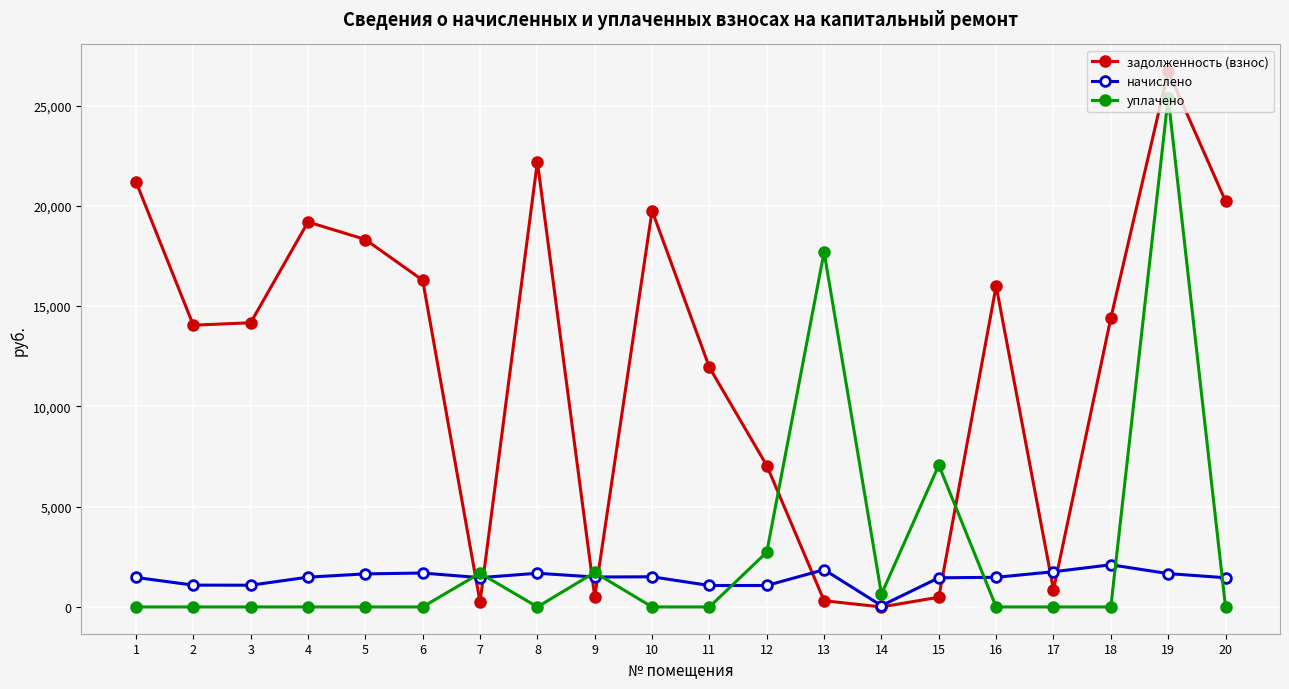

The value of уплачено at 15 is 3244.4. True or false?

False